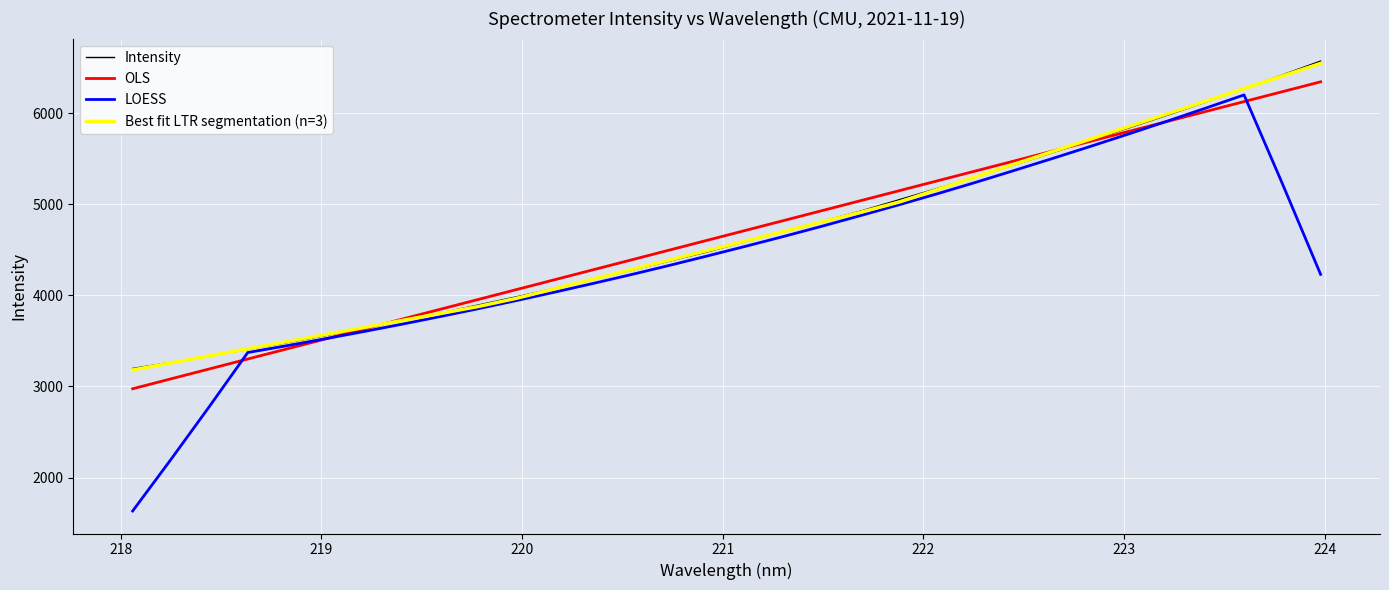

True or false: Best fit LTR segmentation (n=3) has more than 0 interior local peaks.

False